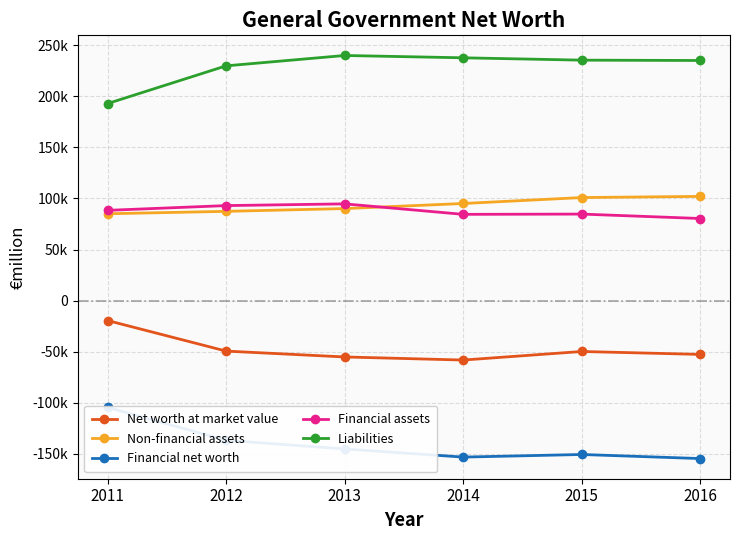

True or false: Net worth at market value has a value of -34659 at 2013.

False